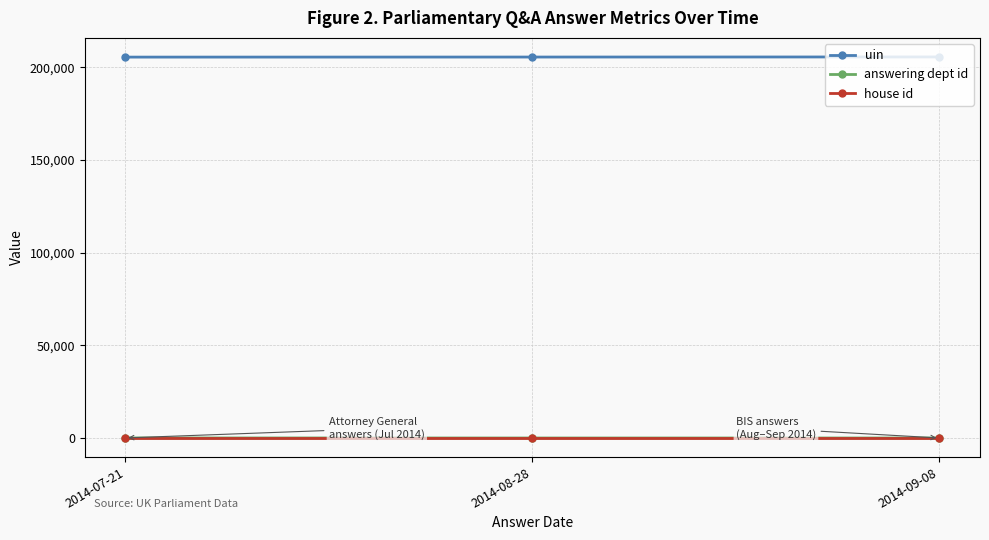

At how many categories does at least one series exceed 73556?

3